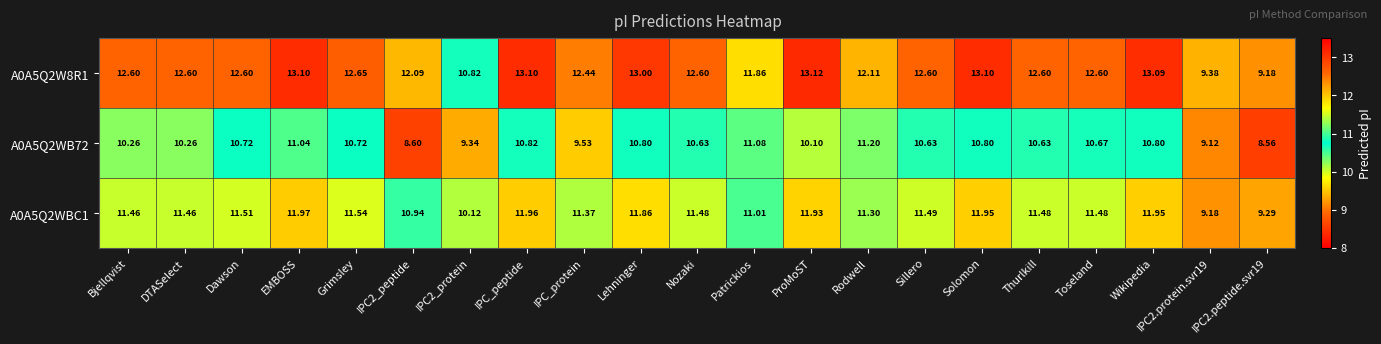

Which category has the highest value in the A0A5Q2WB72 series?

Rodwell